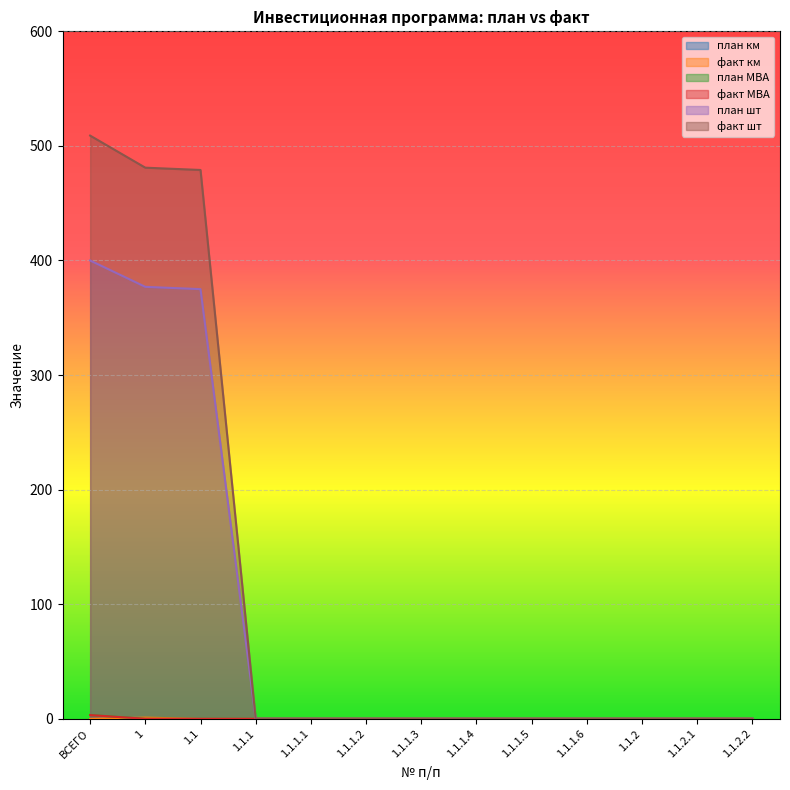

Which label corresponds to the smallest value in the chart?

ВСЕГО